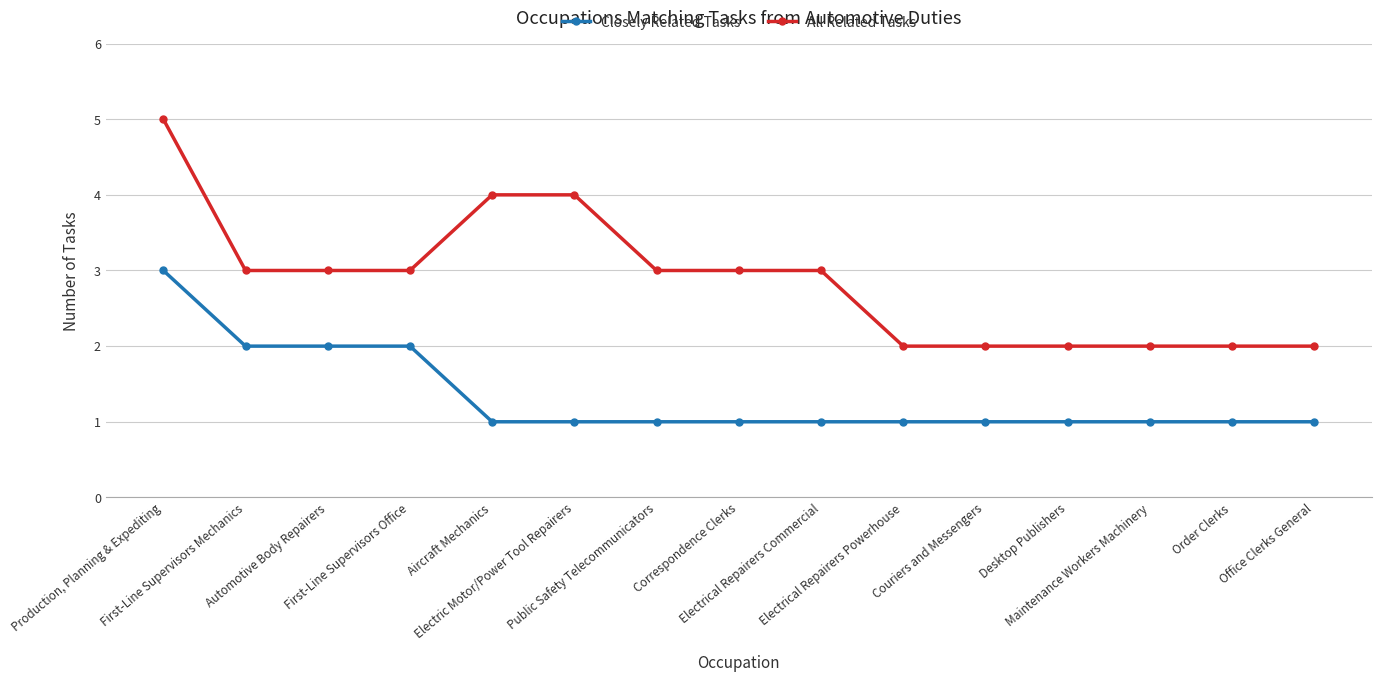

Rank the series by their average value, from highest to lowest.

All Related Tasks, Closely Related Tasks